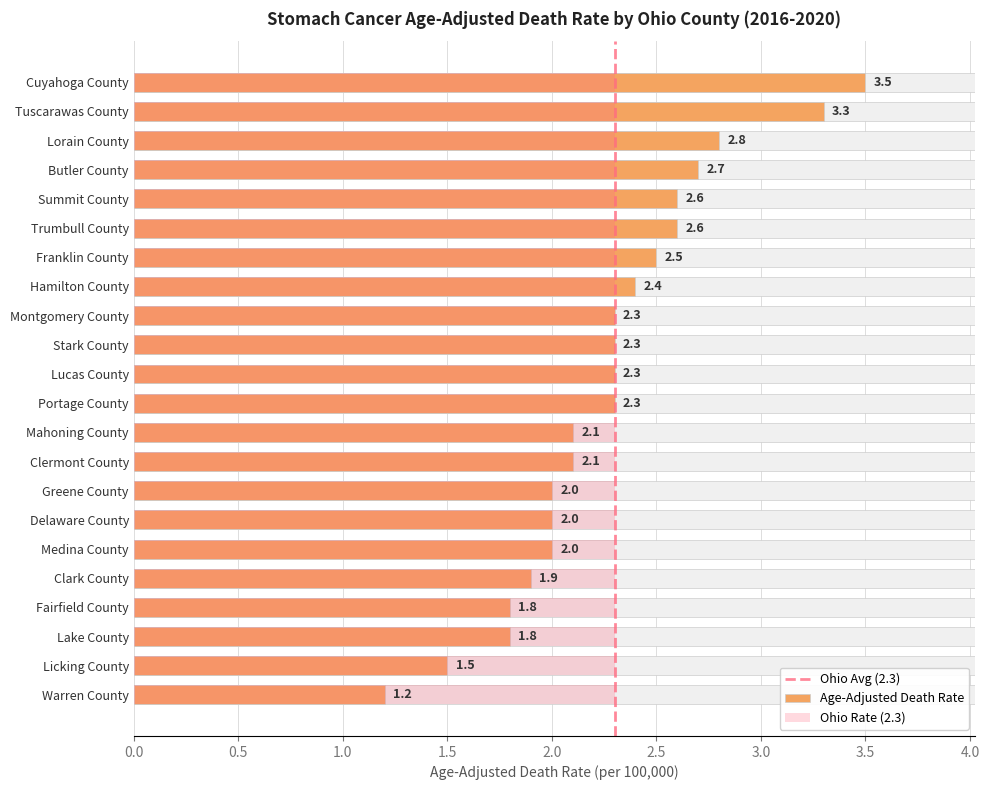

Reading left to right, extract all data points from this chart.

3.5	3.3	2.8	2.7	2.6	2.6	2.5	2.4	2.3	2.3	2.3	2.3	2.1	2.1	2.0	2.0	2.0	1.9	1.8	1.8	1.5	1.2